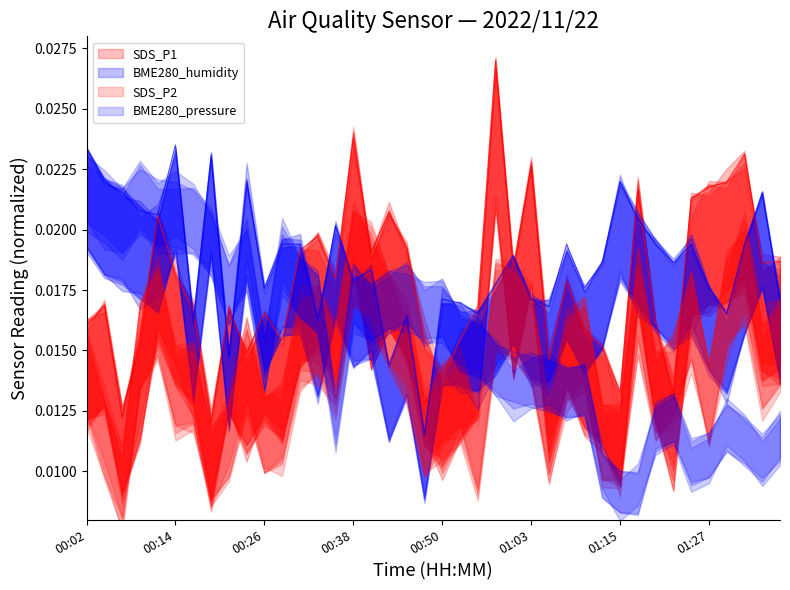

In SDS_P1, how many points are higher than both neighbors (excluding endpoints)?

12